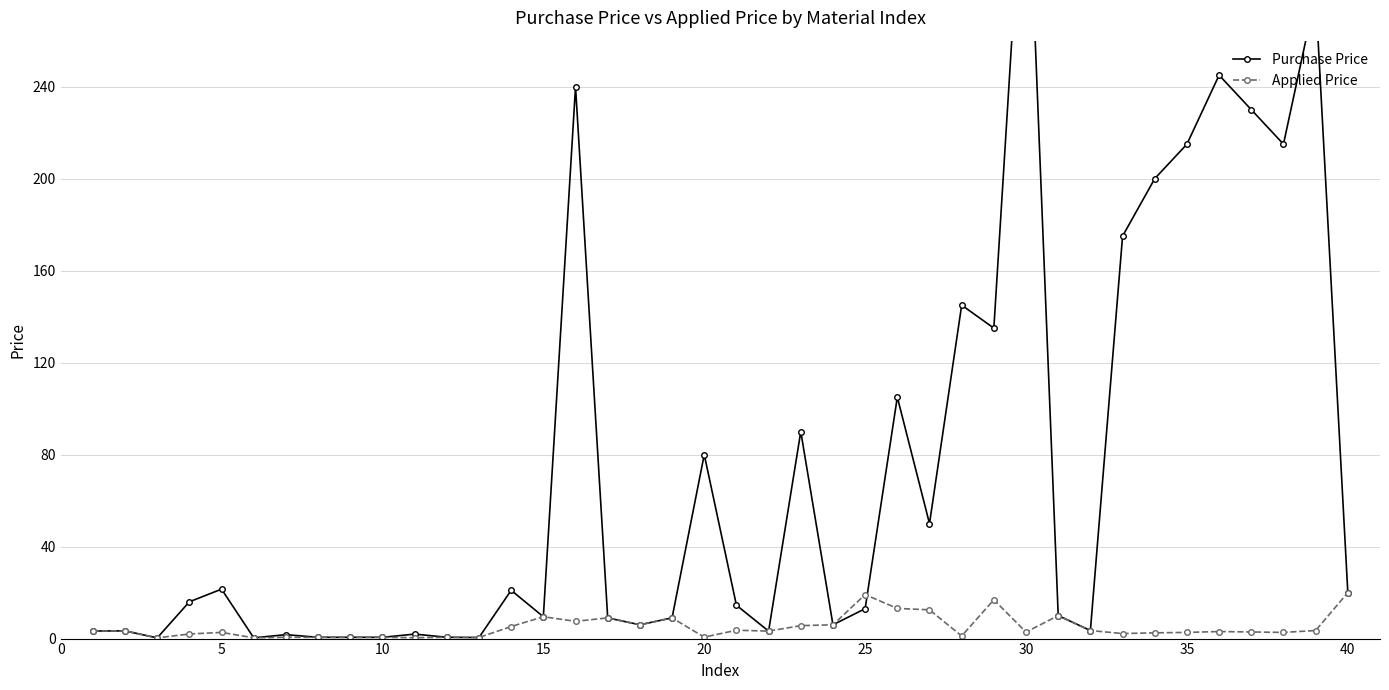

After their last crossing, which series has the higher values: Purchase Price or Applied Price?

Purchase Price